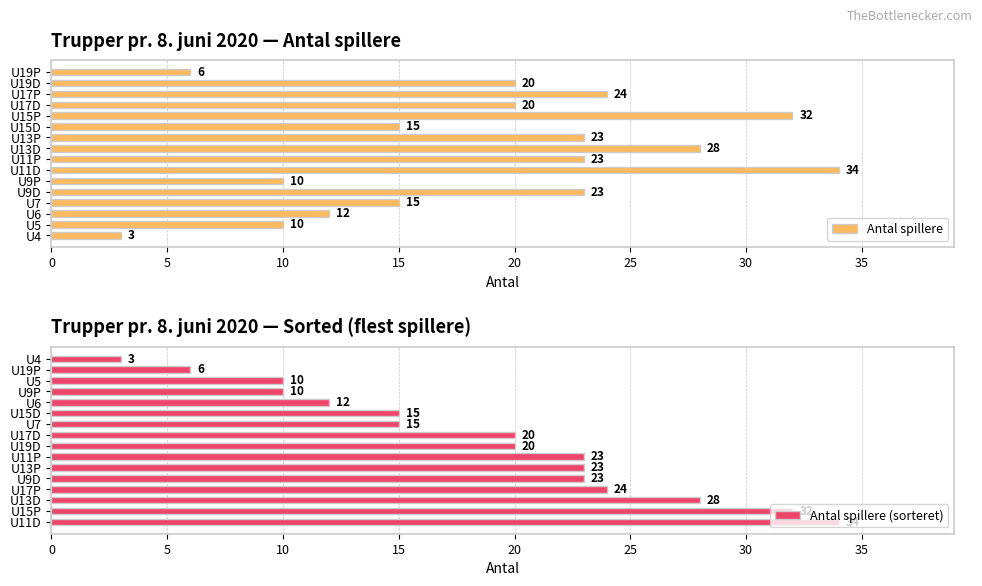

What is the sum of all Antal spillere (sorteret) values?

298